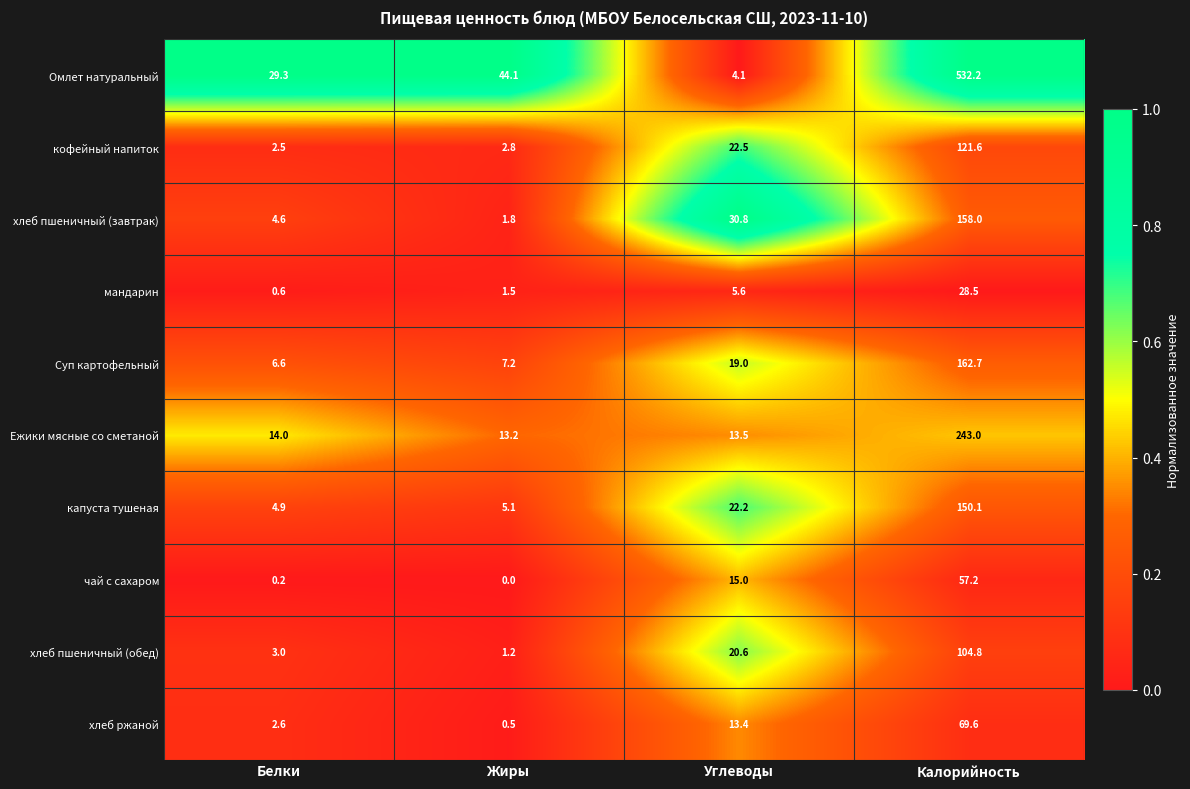

Read the кофейный напиток value at Жиры.

2.8